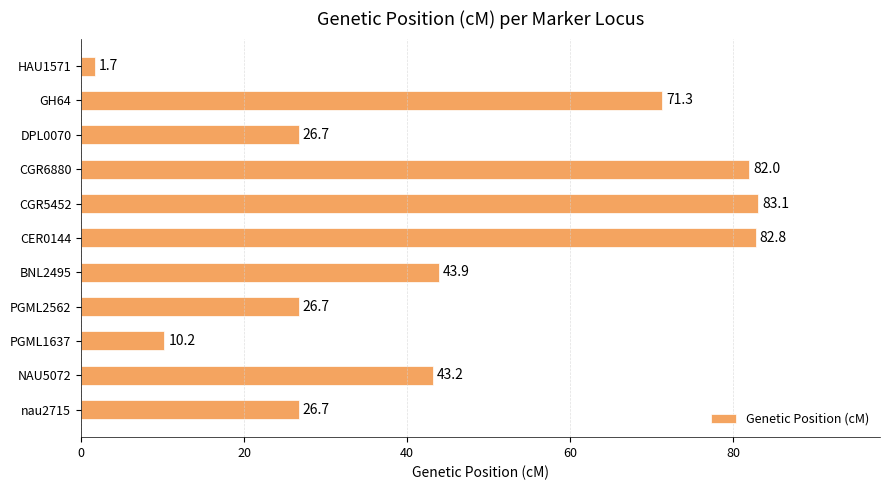

What is the change in value from nau2715 to BNL2495?

+17.2